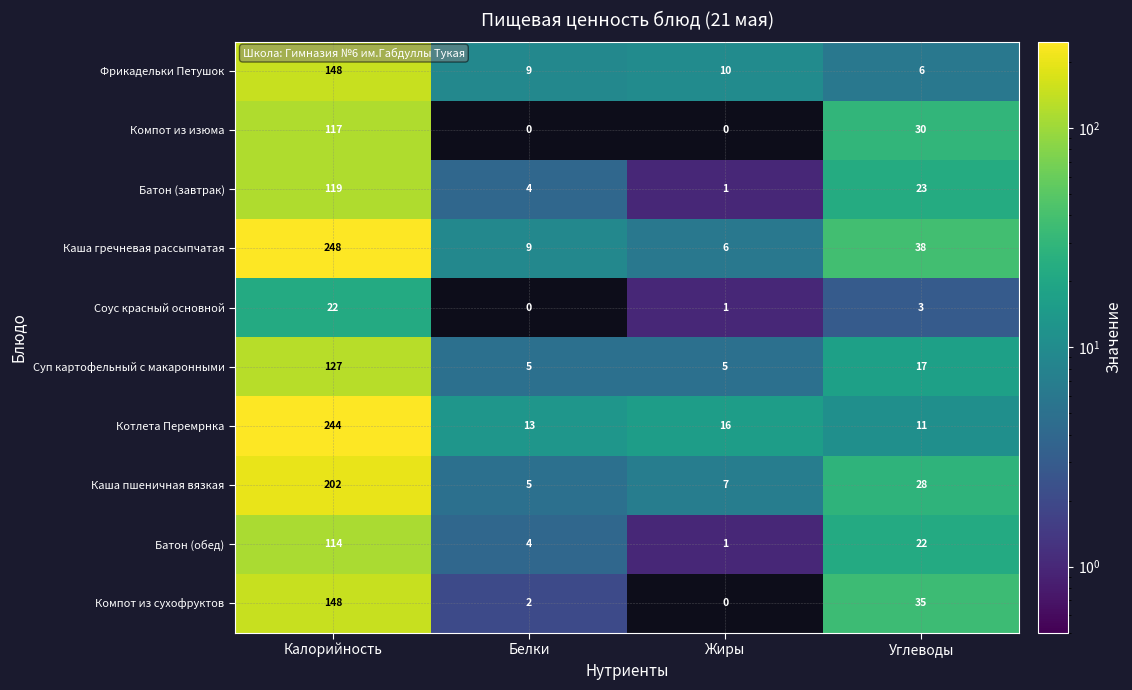

What is the total value across all series at Углеводы?

213